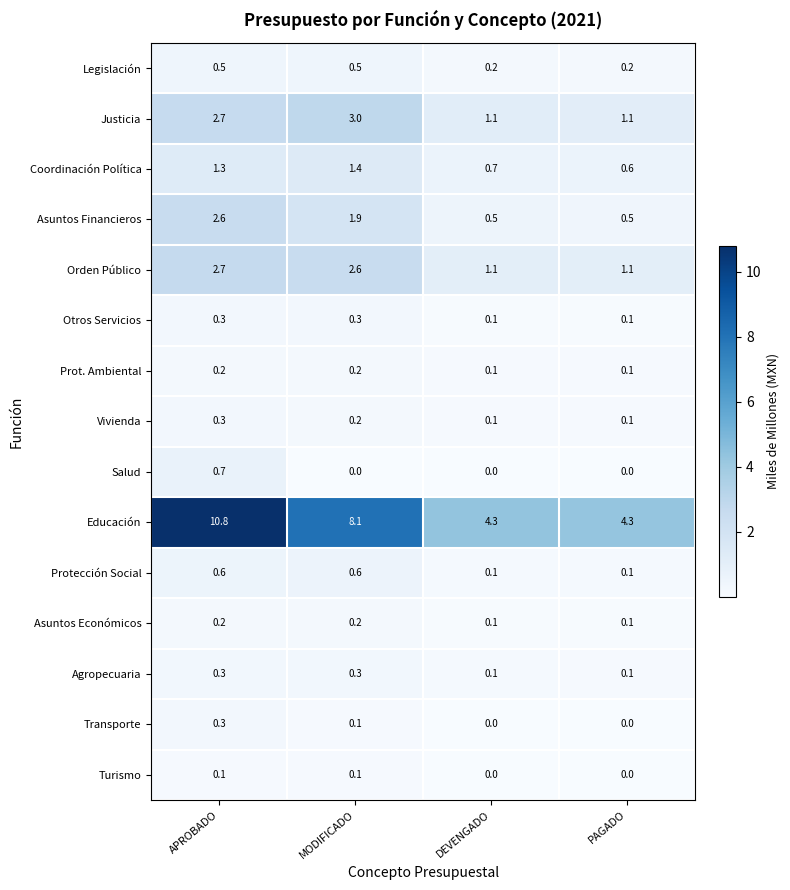

What is the spread (max minus min) of values at MODIFICADO?

8.1